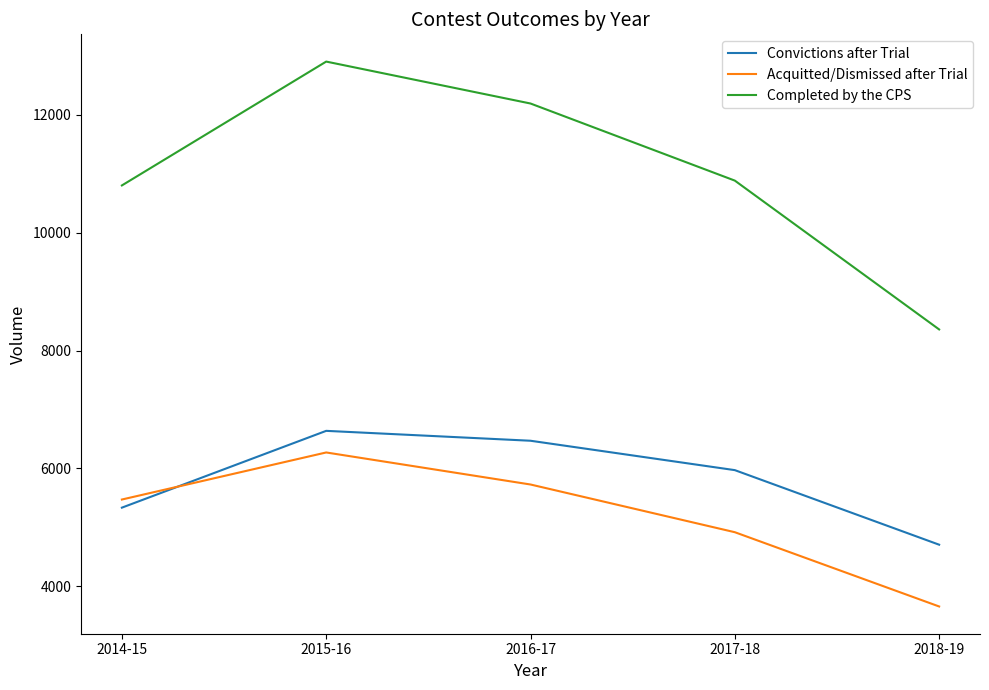

What is the total value across all series at 2014-15?

21608